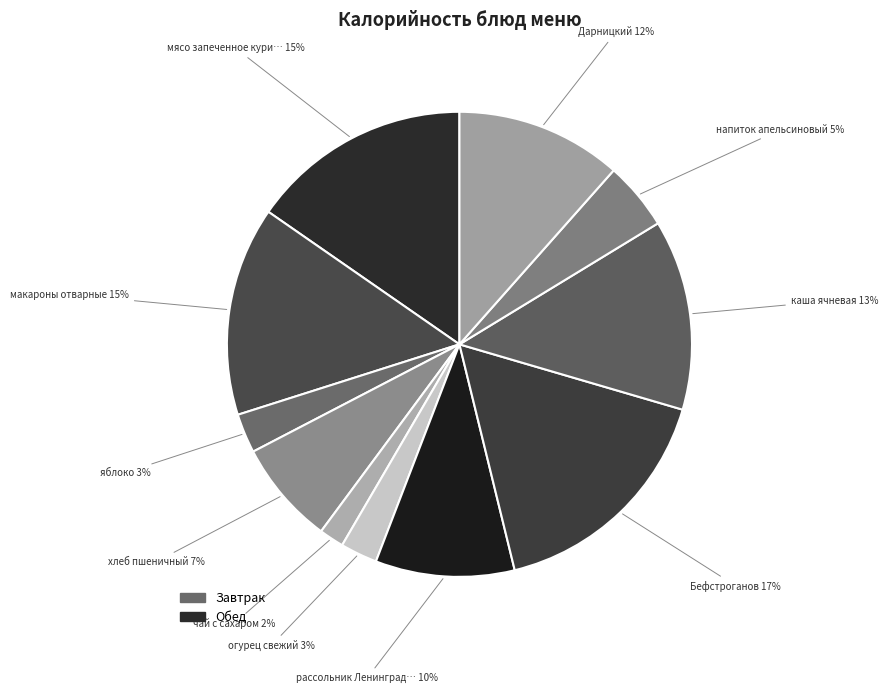

Rank the categories by value from lowest to highest.

чай с сахаром, огурец свежий, яблоко, напиток апельсиновый, хлеб пшеничный, рассольник Ленинградский, Дарницкий, каша ячневая, макароны отварные, мясо запеченное куриное, Бефстроганов